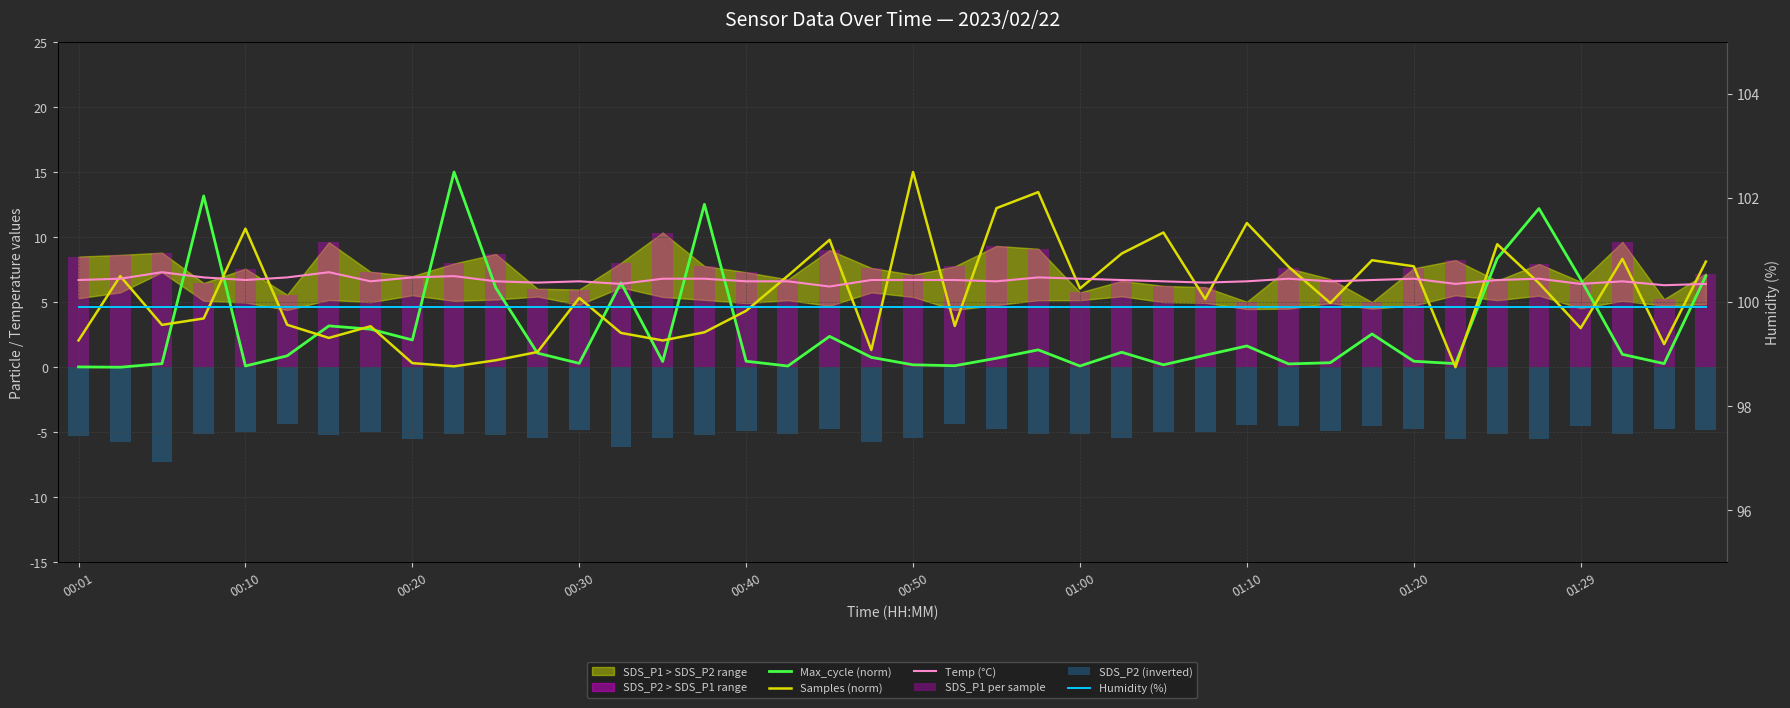

What is the difference between the highest and lowest values at 26?

104.9